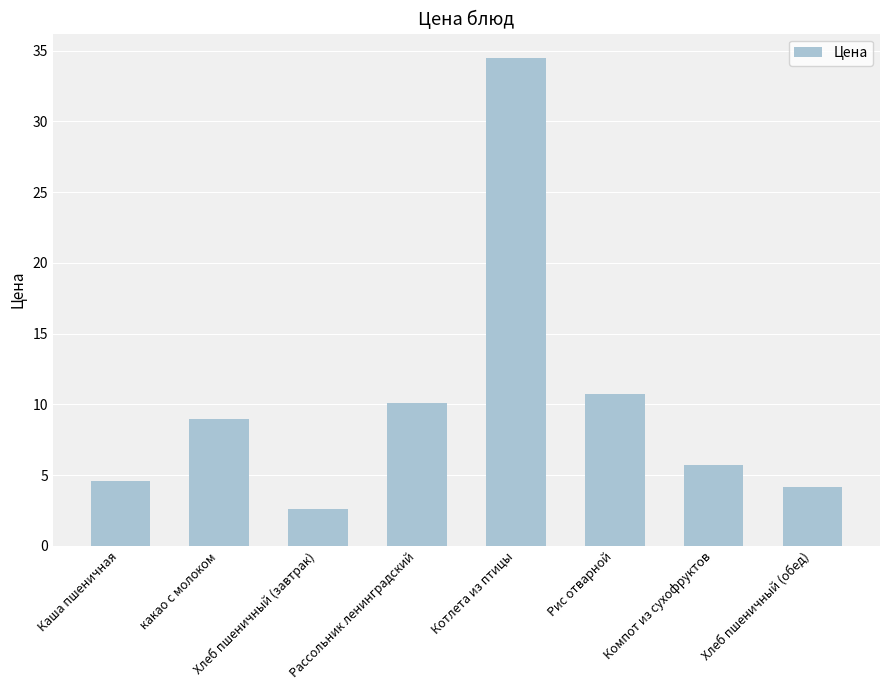

Rank the categories by value from lowest to highest.

Хлеб пшеничный (завтрак), Хлеб пшеничный (обед), Каша пшеничная, Компот из сухофруктов, какао с молоком, Рассольник ленинградский, Рис отварной, Котлета из птицы